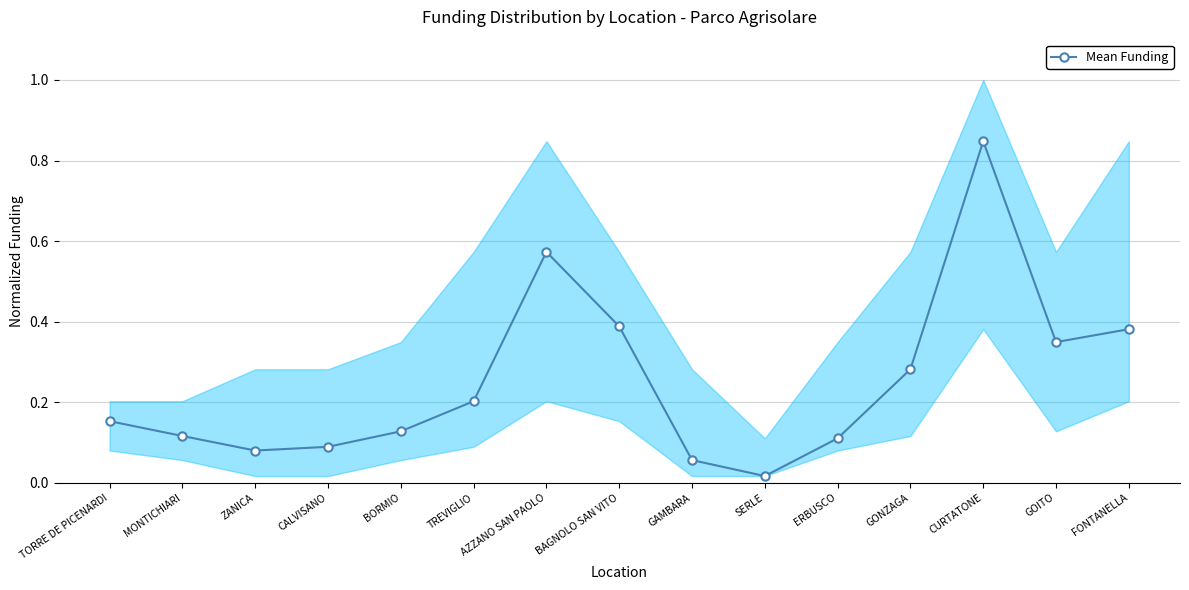

Between BAGNOLO SAN VITO and ZANICA, which is larger?

BAGNOLO SAN VITO